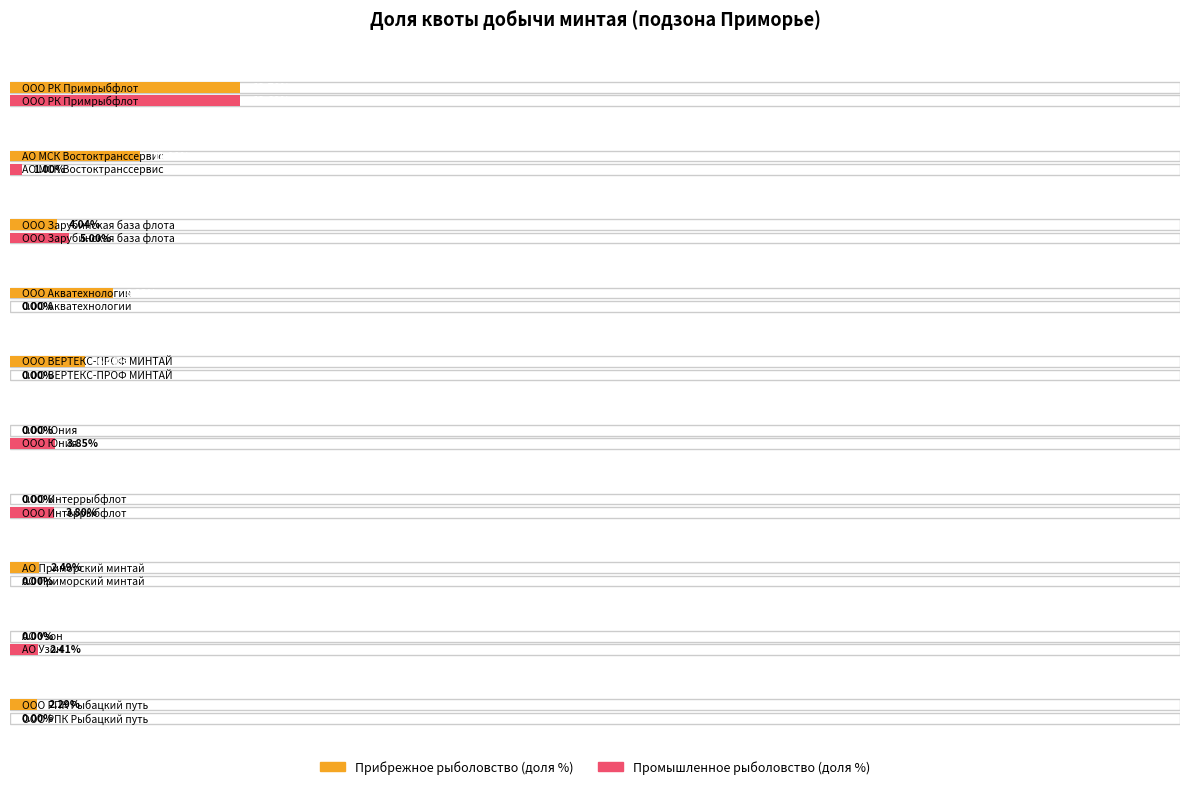

Is the value of Промышленное рыболовство (доля %) at ООО Интеррыбфлот greater than the value of Прибрежное рыболовство (доля %) at ООО РПК Рыбацкий путь?

Yes